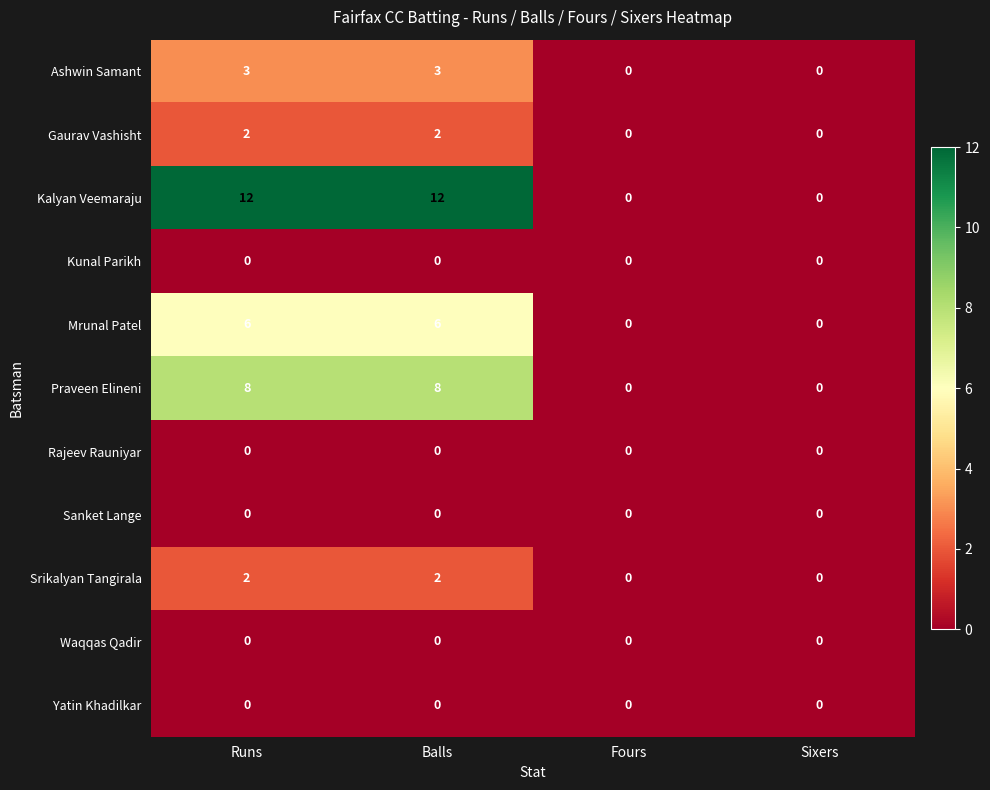

What is the spread (max minus min) of values at Runs?

12